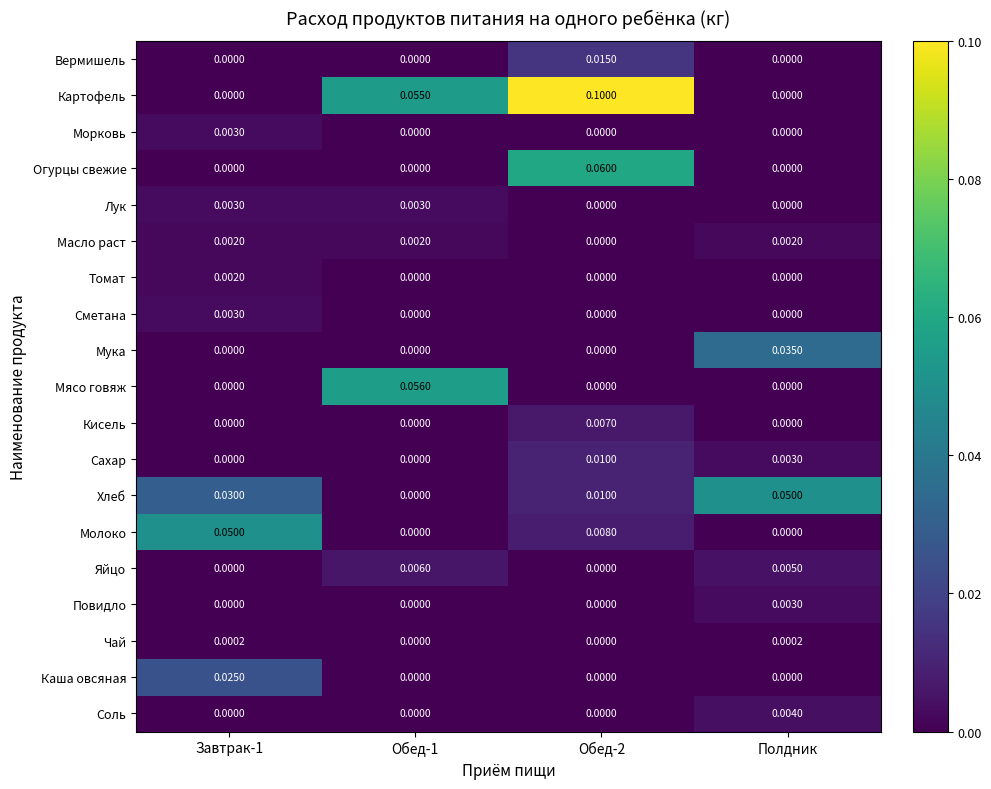

Is the value of Лук at Обед-1 greater than the value of Сахар at Обед-2?

No